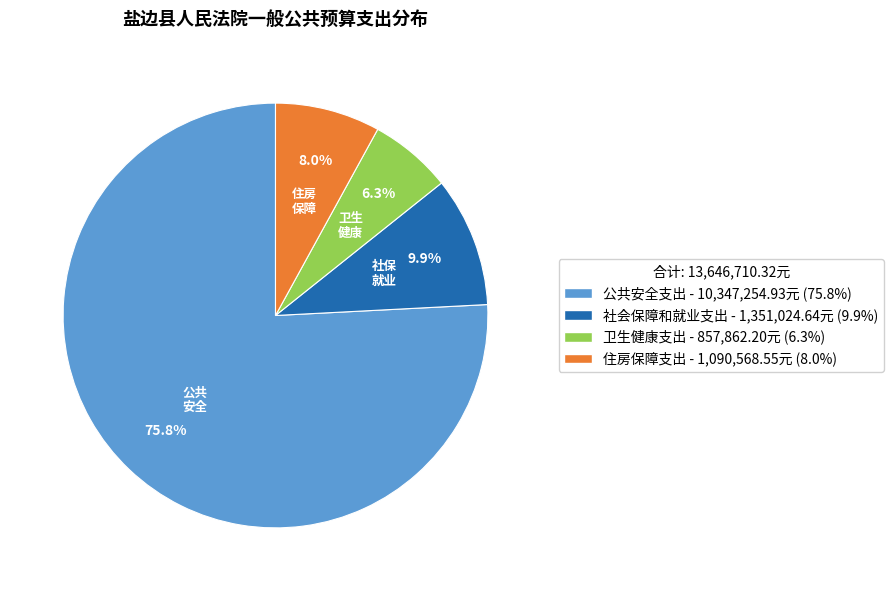

The 卫生健康支出 slice represents 18% of the pie. True or false?

False